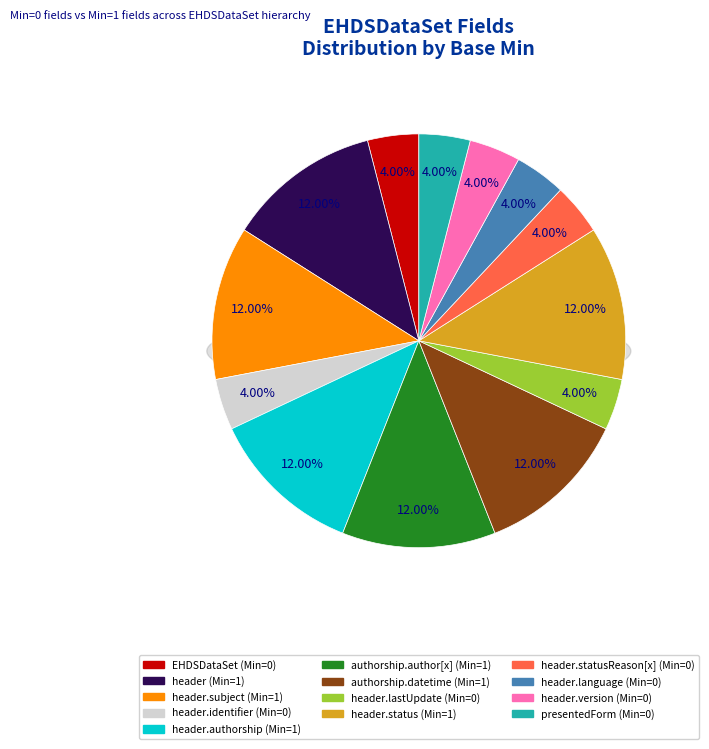

How many slices are in this pie chart?

13